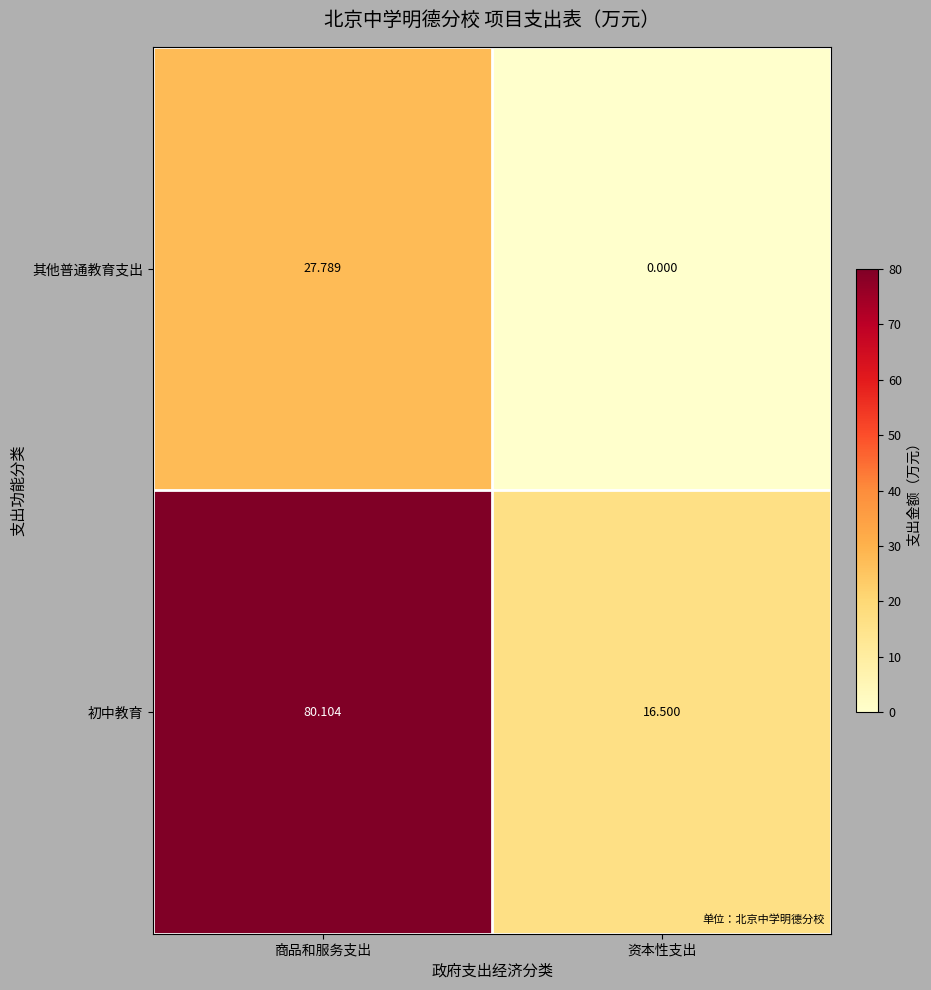

Which series has the widest spread of values?

初中教育